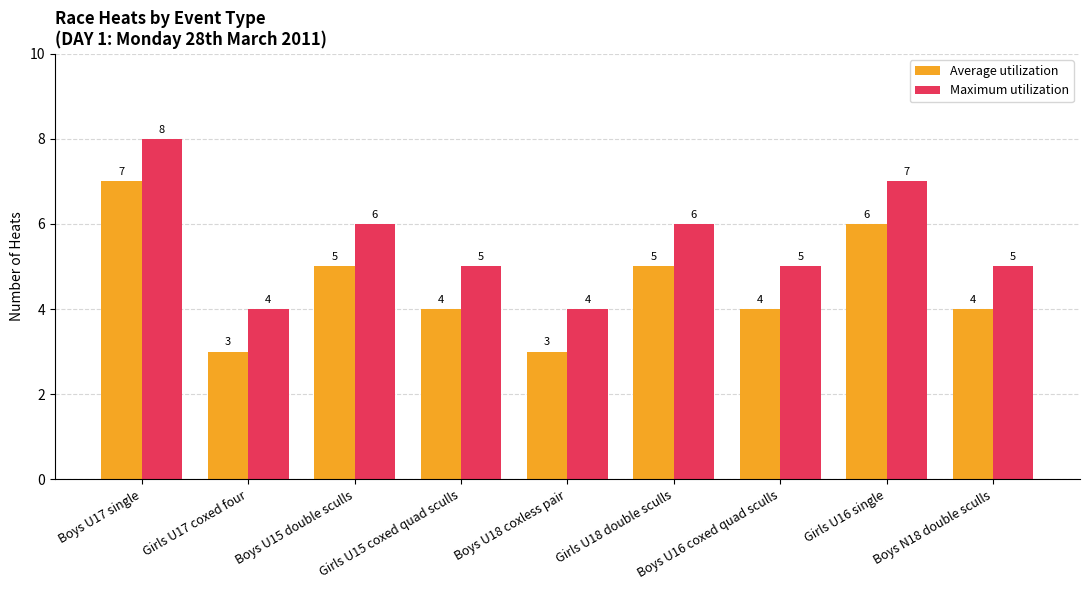

What is the minimum value shown in the chart?

3